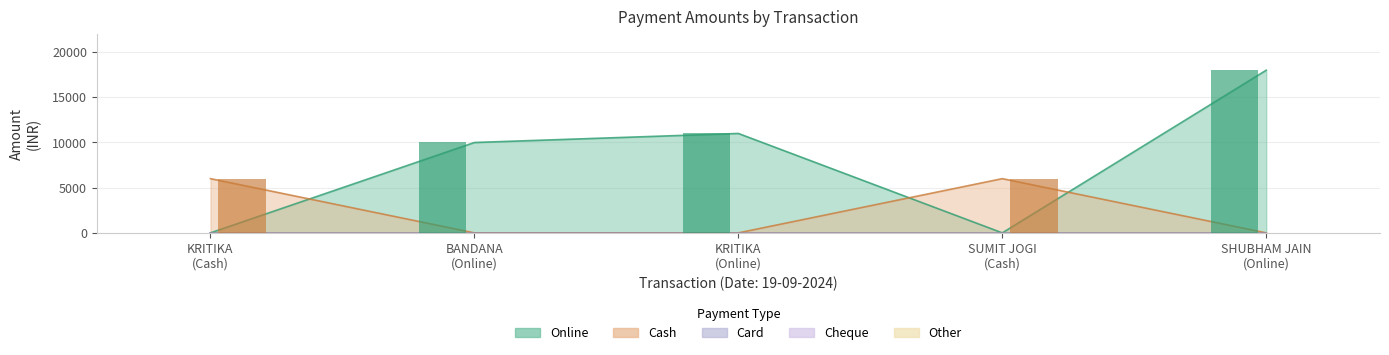

Which series has the largest total across all categories?

Online